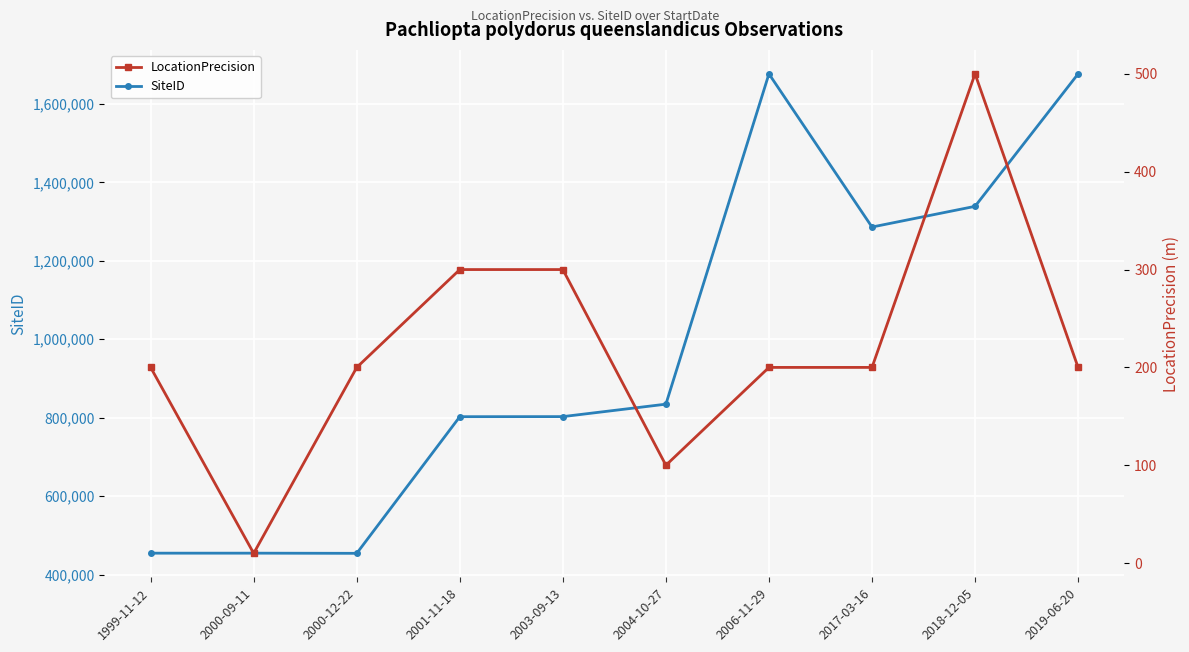

How many interior local peaks does the SiteID series have?

2